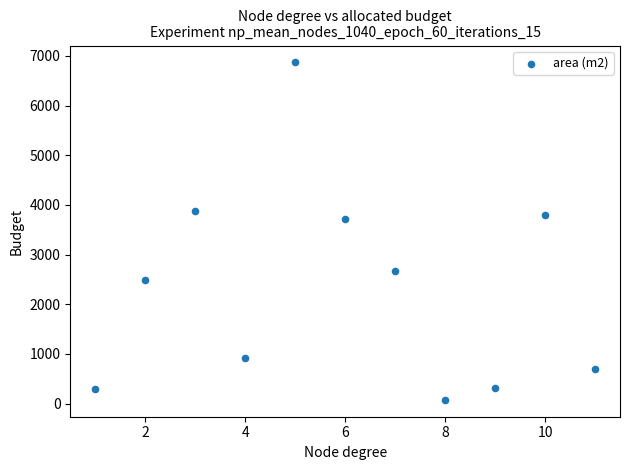

What Y value in the scatter plot is closest to 3472?

3711.9